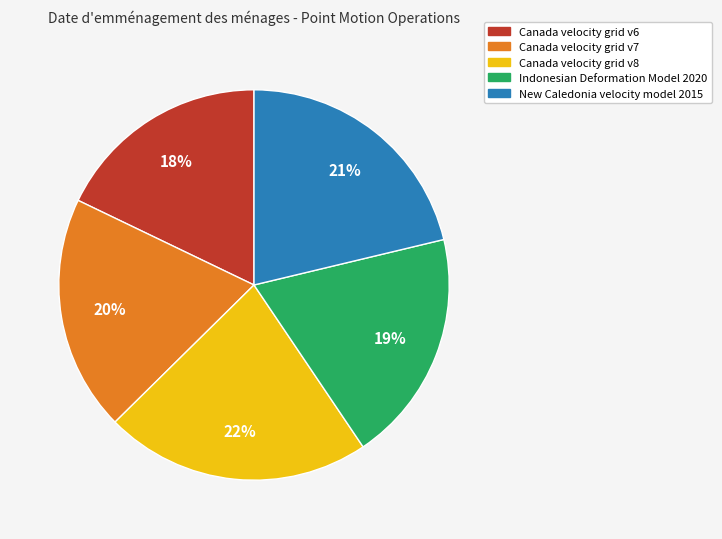

Do Indonesian Deformation Model 2020 and Canada velocity grid v6 together represent more than half of the pie?

No